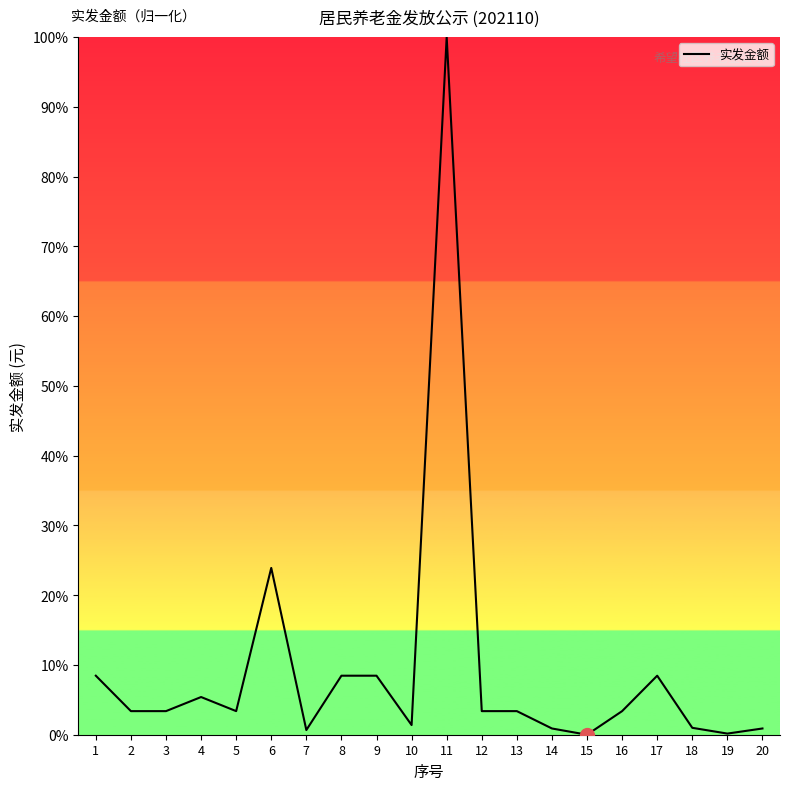

Is this an area chart (filled region under the line)?

No